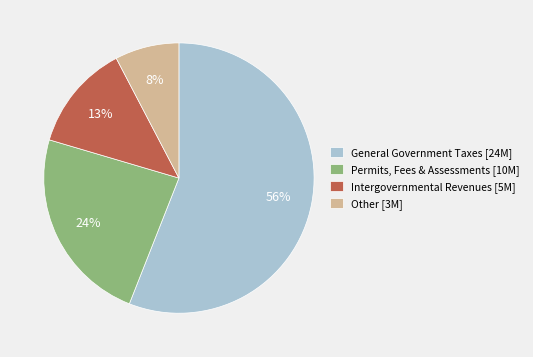

Between General Government Taxes [24M] and Intergovernmental Revenues [5M], which is larger?

General Government Taxes [24M]